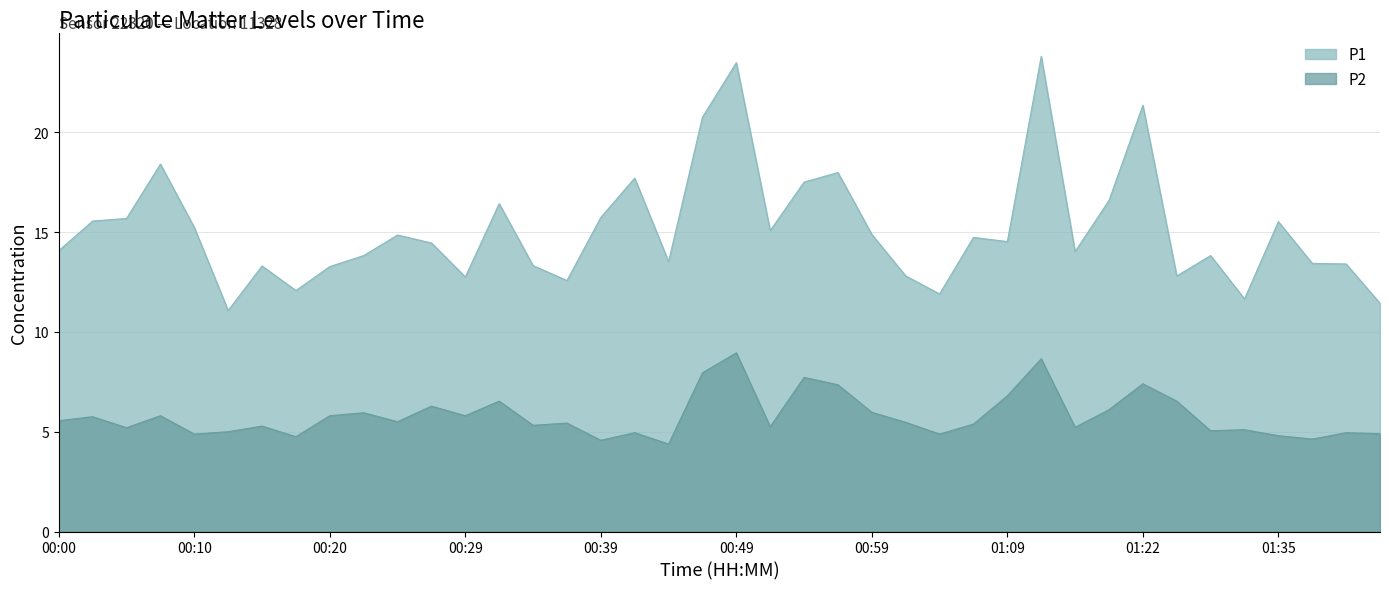

True or false: P2 and P1 intersect in this chart.

False